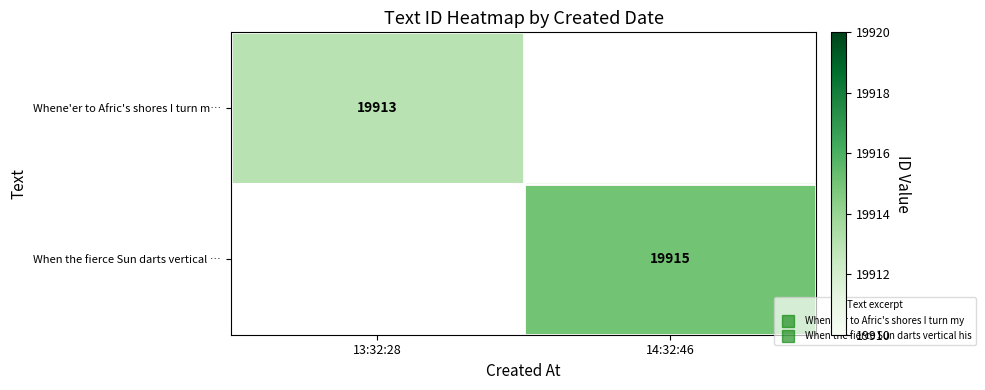

True or false: When the fierce Sun darts vertical … has a value of 19915.0 at 14:32:46.

True